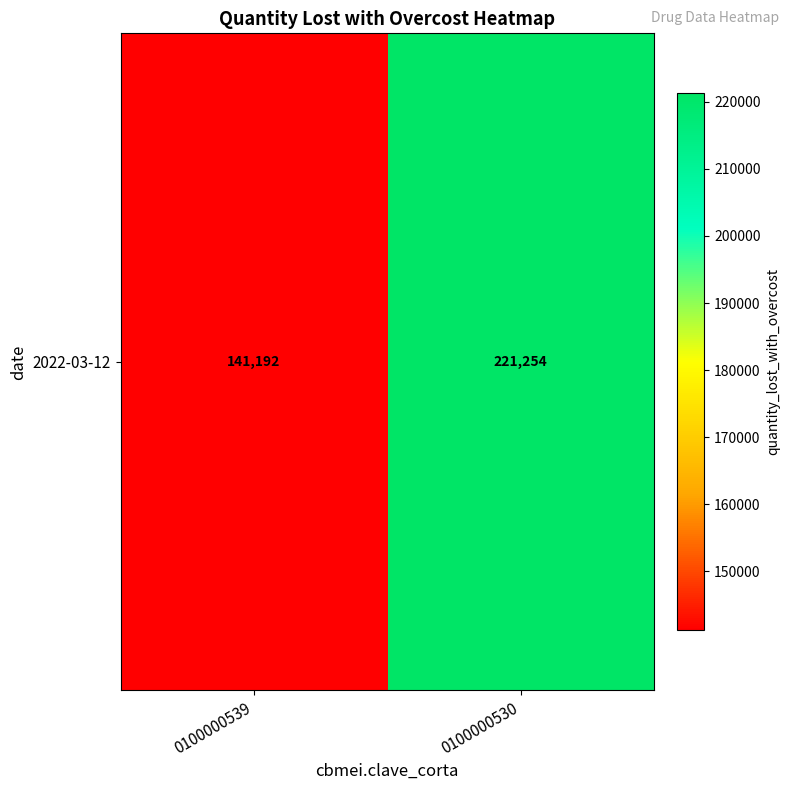

What is the change in value from 0100000539 to 0100000530?

+80061.3